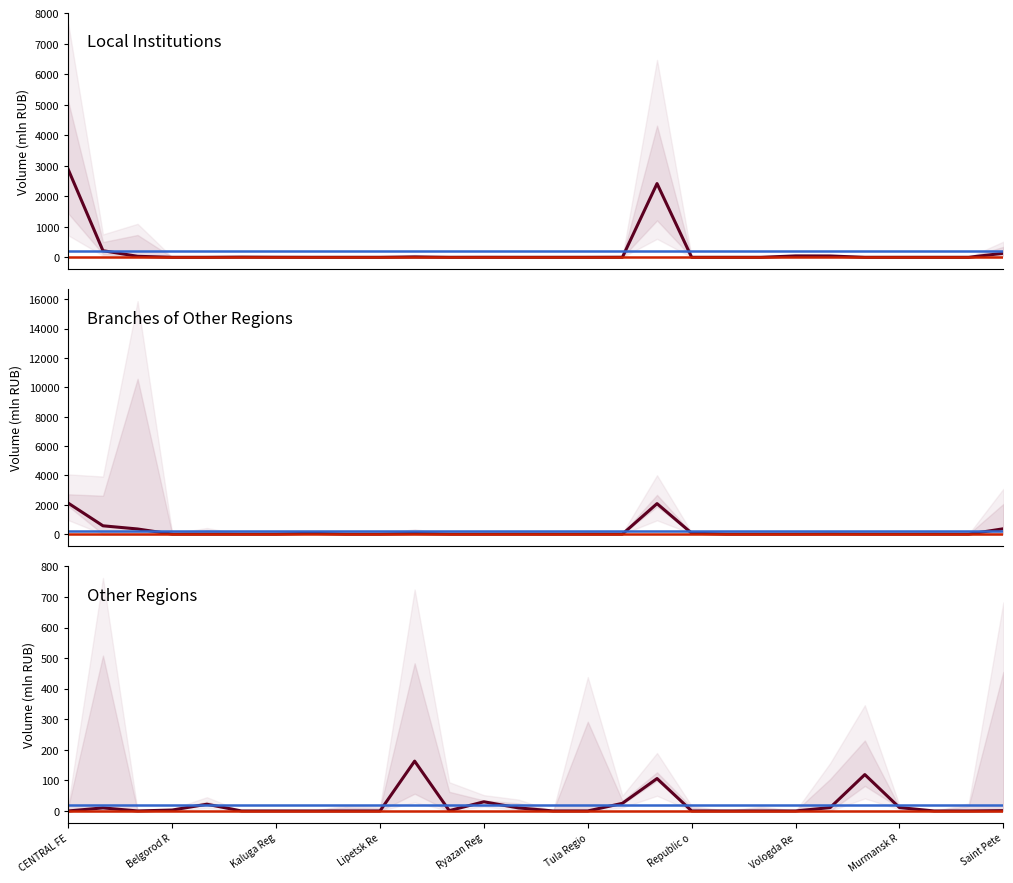

Between which two adjacent categories do Other regions - SMB and Local institutions - SMB first intersect?

SOUTHERN FEDERAL DISTRICT and Belgorod Region